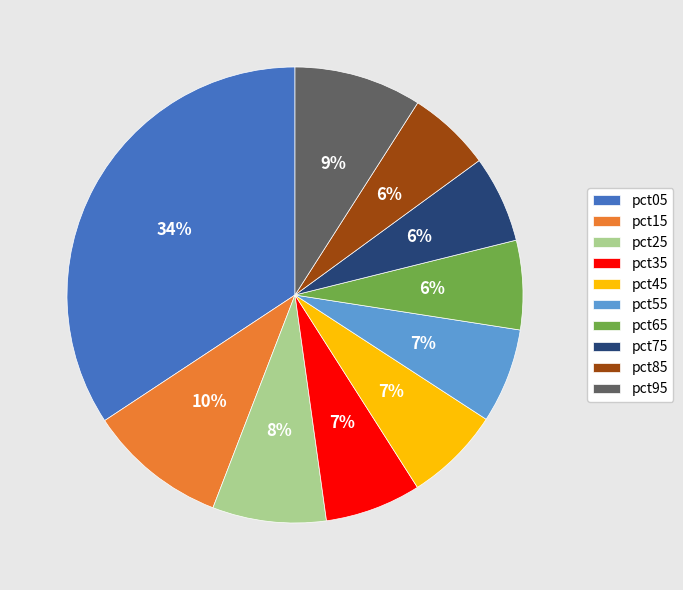

To the nearest percent, what portion does pct05 represent?

34%